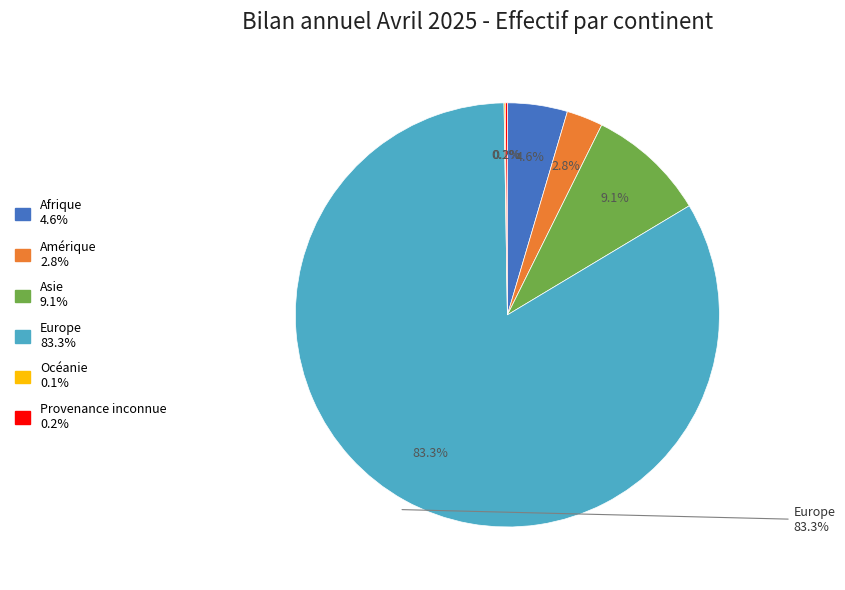

Combined, do Amérique and Afrique account for over 50%?

No